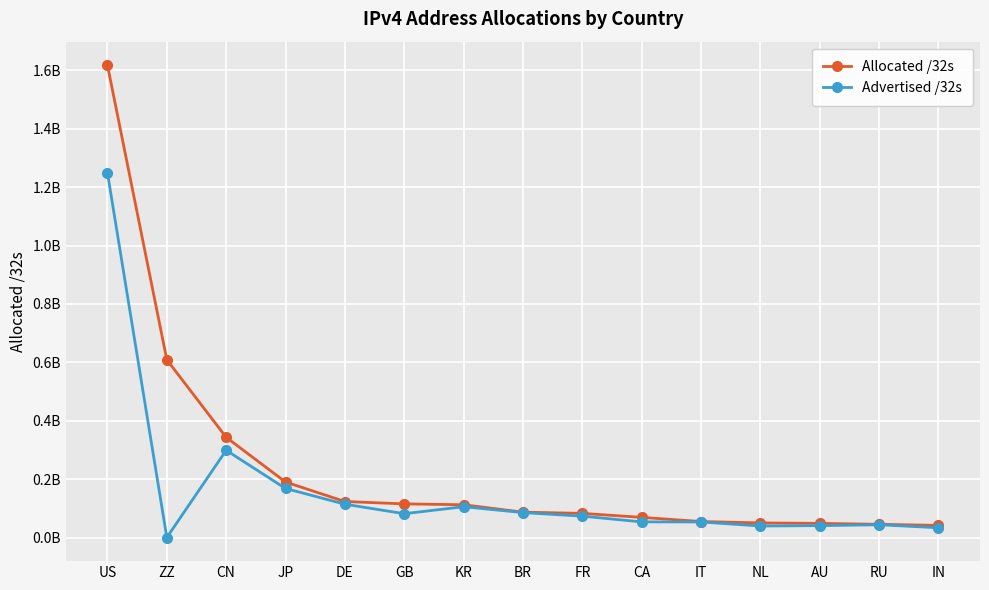

Where does the Allocated /32s series first go above 87163136?

US